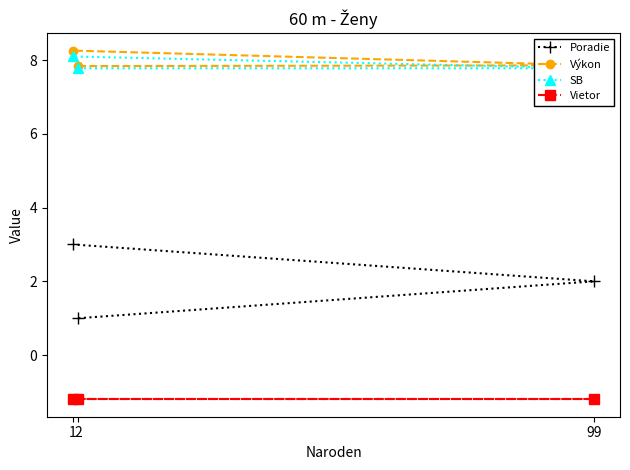

Is the value of Vietor at 1 greater than the value of Poradie at 1?

No